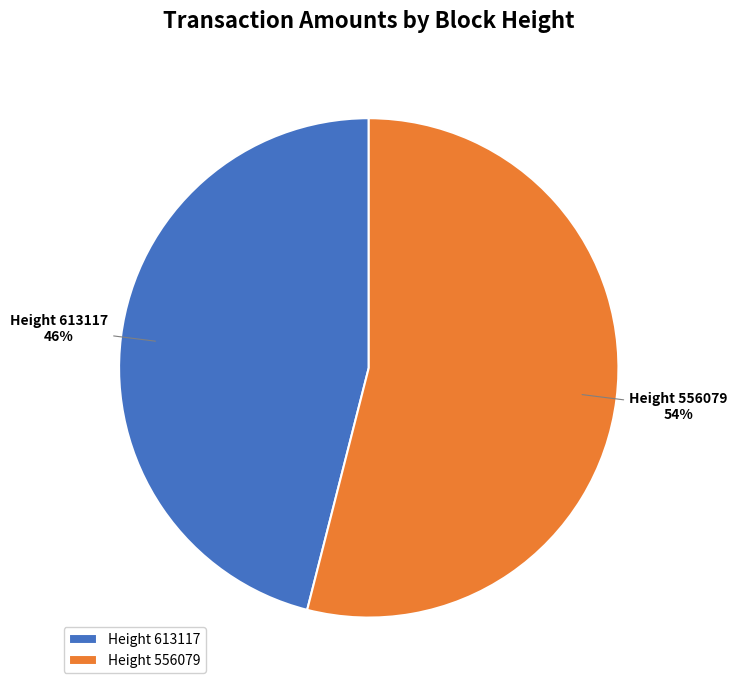

To the nearest percent, what is the difference between the largest and smallest slice percentages?

8%